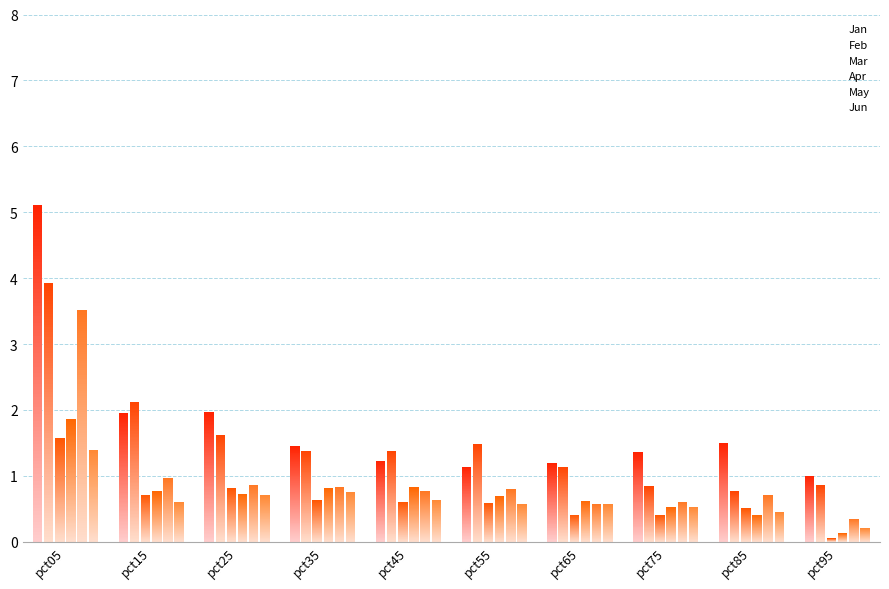

What is the value of the May bar at the 1st from the left?

3.5